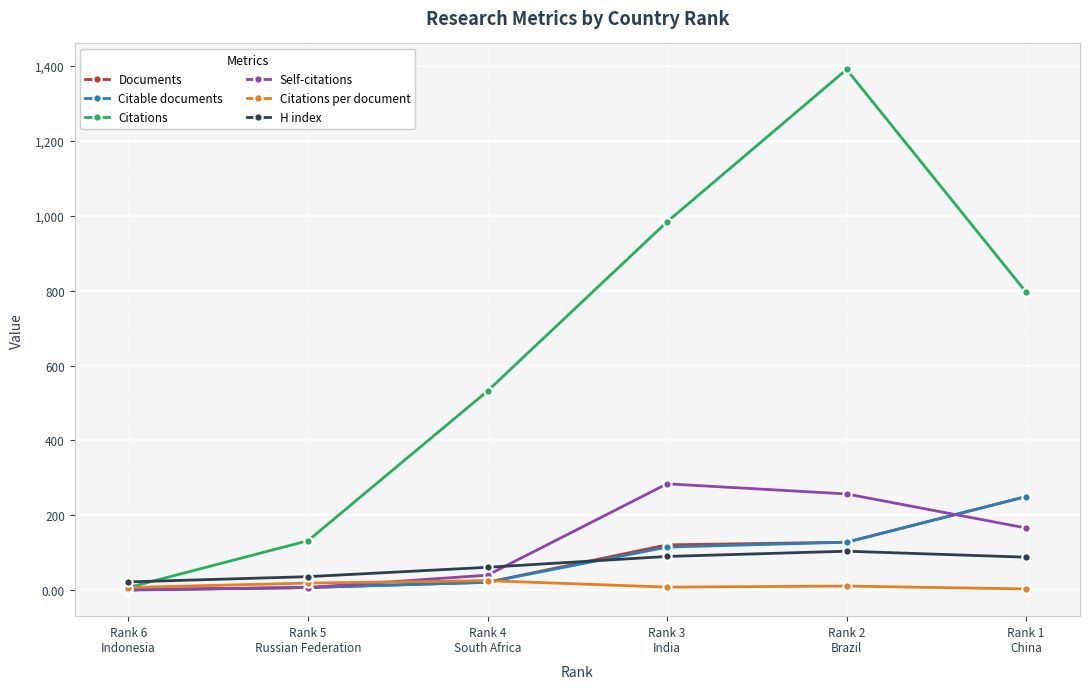

The value of Documents at Rank 6
Indonesia is 1.0. True or false?

True